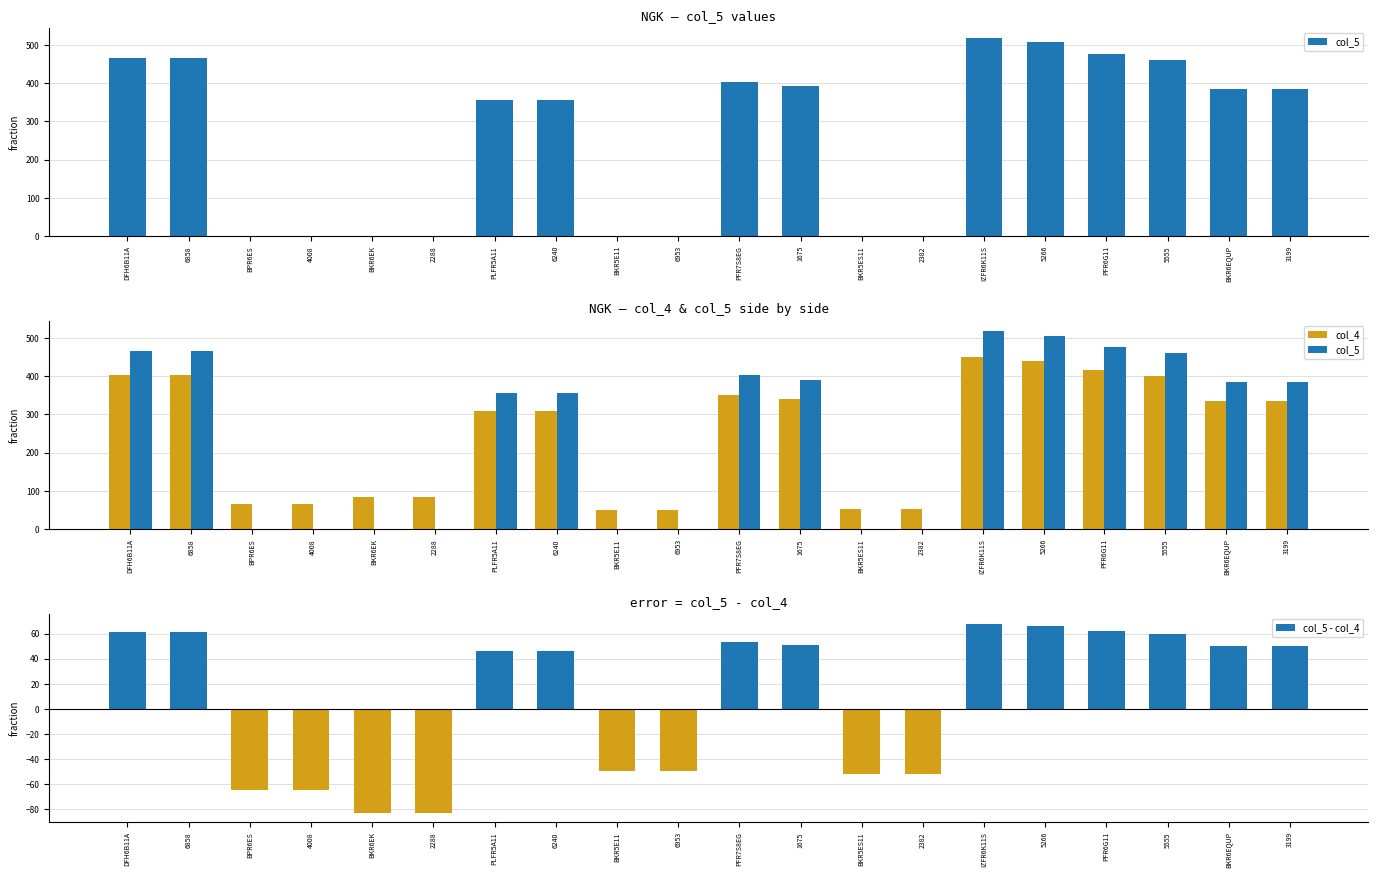

What is the difference between the maximum and minimum values in the col_5 series?

518